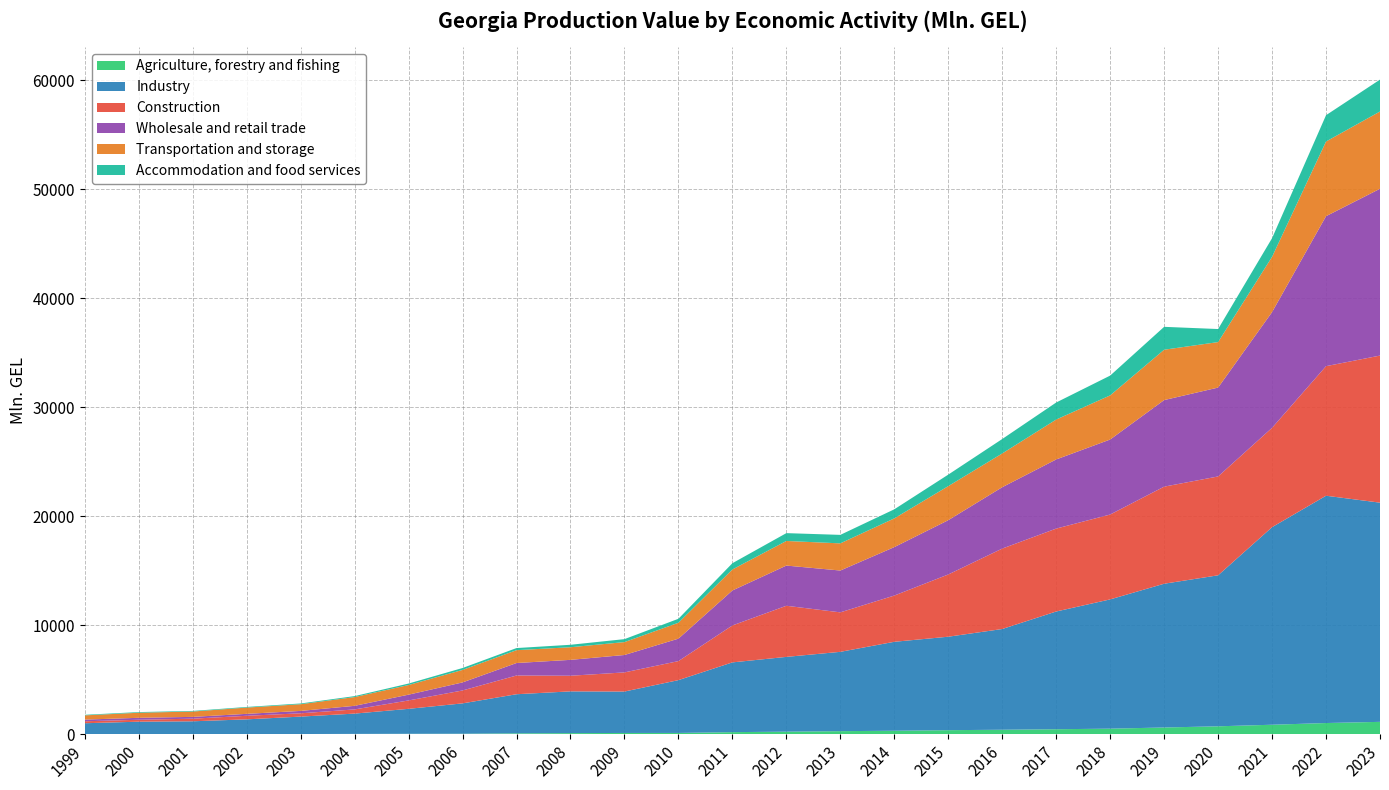

Reading left to right, extract all data points from this chart.

Agriculture, forestry and fishing: 15.5	9.2	10.5	12.7	17.6	29.0	38.4	44.2	81.2	101.0	116.0	117.2	191.2	234.2	281.2	317.9	371.3	410.5	457.9	510.0	616.9	726.2	869.9	1026.9	1134.1
Industry: 991.7	1140.3	1176.0	1351.6	1599.1	1863.2	2291.0	2786.3	3588.6	3831.2	3800.7	4847.2	6401.9	6863.1	7279.9	8164.6	8577.8	9245.4	10805.0	11864.2	13195.3	13858.4	18133.6	20862.0	20118.6
Construction: 181.2	178.1	239.5	328.1	302.9	384.2	770.2	1186.1	1718.4	1434.8	1756.6	1746.4	3389.9	4691.9	3623.5	4244.2	5712.5	7381.9	7611.0	7789.5	8910.4	9074.2	9118.6	11891.9	13499.7
Wholesale and retail trade: 152.4	178.7	165.8	176.9	219.1	329.4	531.1	738.7	1146.4	1458.4	1598.0	2060.1	3209.1	3689.4	3839.1	4446.4	4981.5	5633.2	6345.4	6884.0	7945.3	8156.5	10621.8	13765.5	15309.9
Transportation and storage: 389.6	465.4	489.6	575.1	614.1	803.4	884.9	1145.0	1179.3	1157.7	1183.9	1458.8	1928.2	2258.5	2492.8	2636.2	3126.5	3097.9	3661.6	4050.9	4621.3	4175.3	5070.9	6852.9	7090.7
Accommodation and food services: 52.3	59.3	55.5	58.0	68.1	88.3	134.6	177.4	193.5	225.7	271.5	365.6	574.0	718.7	779.6	832.8	1057.2	1325.3	1564.5	1816.1	2101.1	1197.6	1712.6	2414.9	2929.1